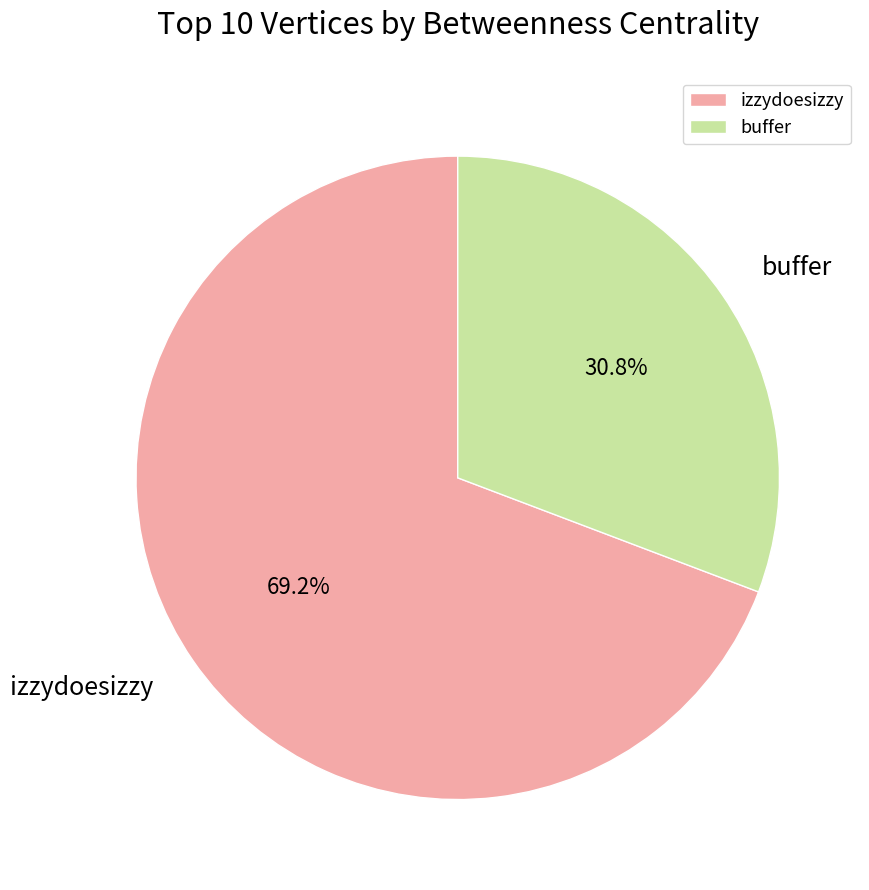

Which has a higher value, buffer or izzydoesizzy?

izzydoesizzy